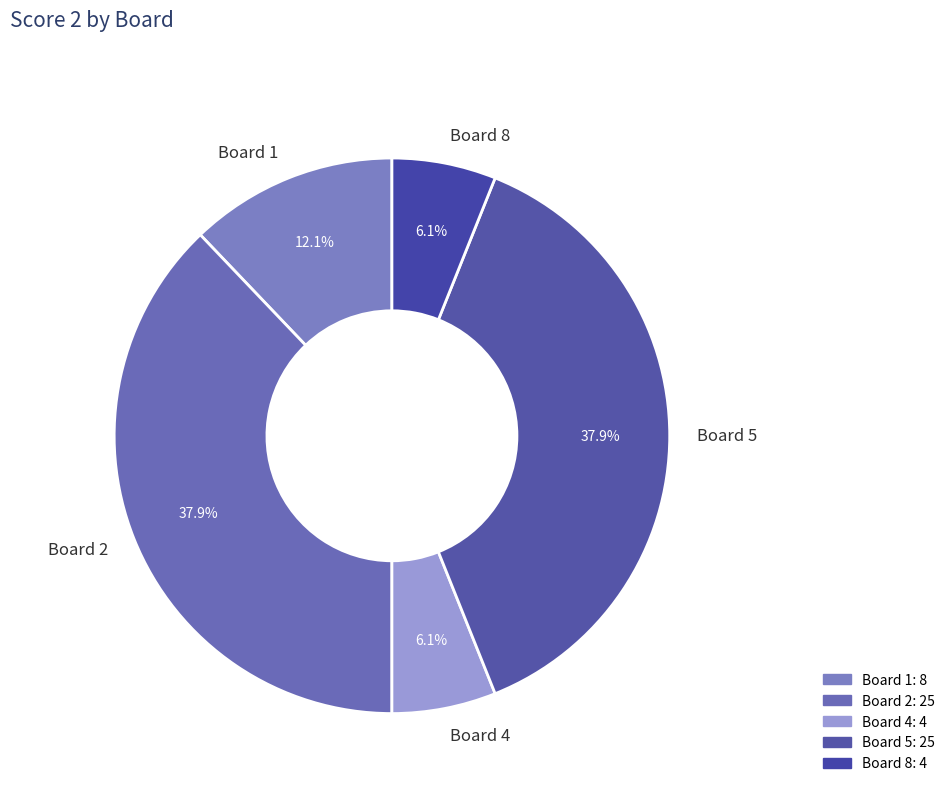

To the nearest percent, what is the average slice percentage?

20%